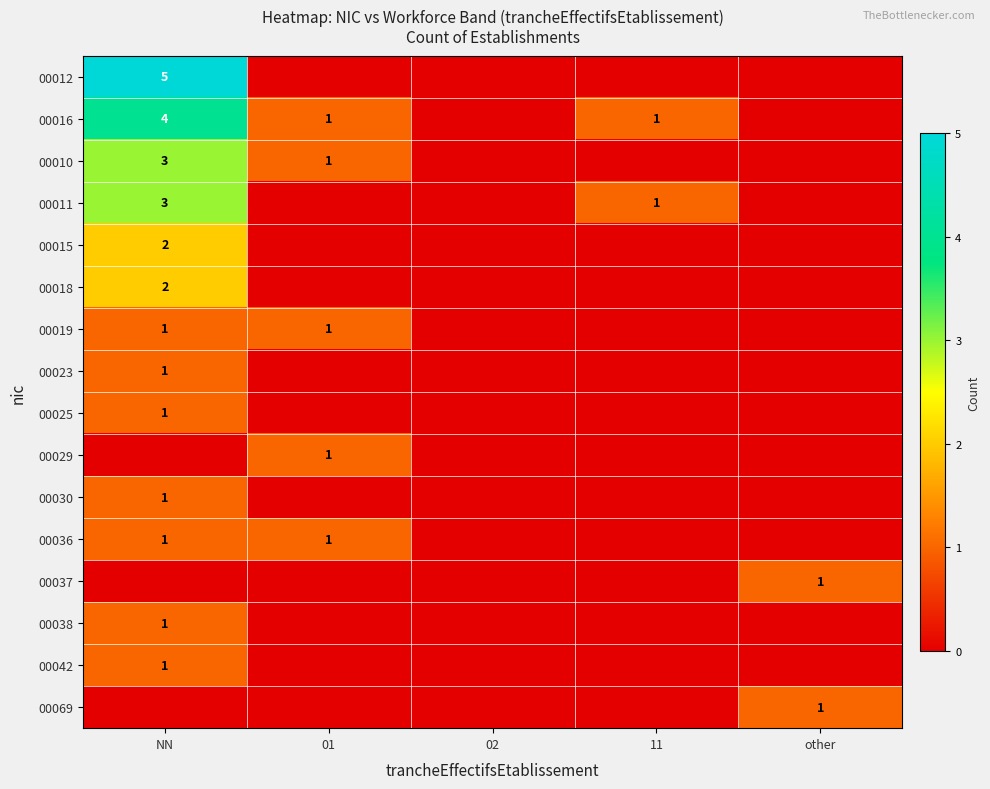

Is it true that 00036 equals 2 at NN?

False